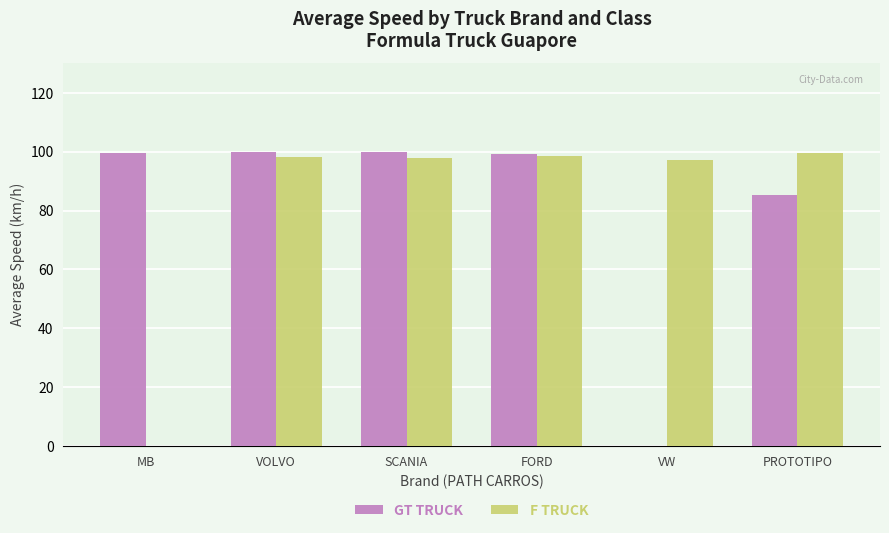

What is the sum of all F TRUCK values?

491.6